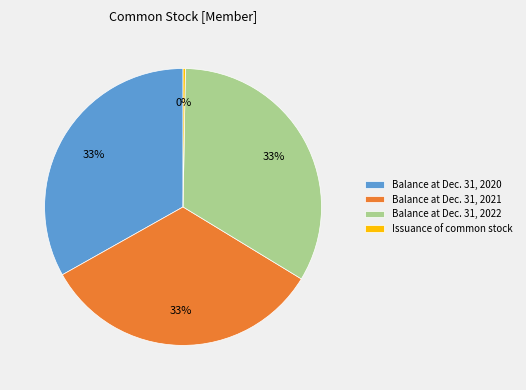

To the nearest percent, what is the difference between the largest and smallest slice percentages?

33%